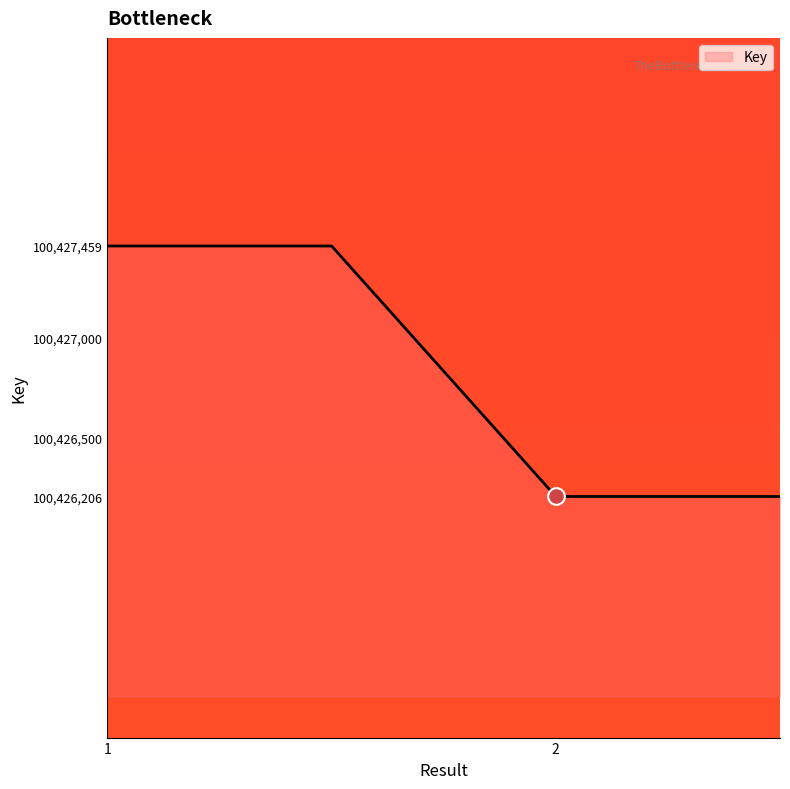

Does the chart display data point markers on the line(s)?

No